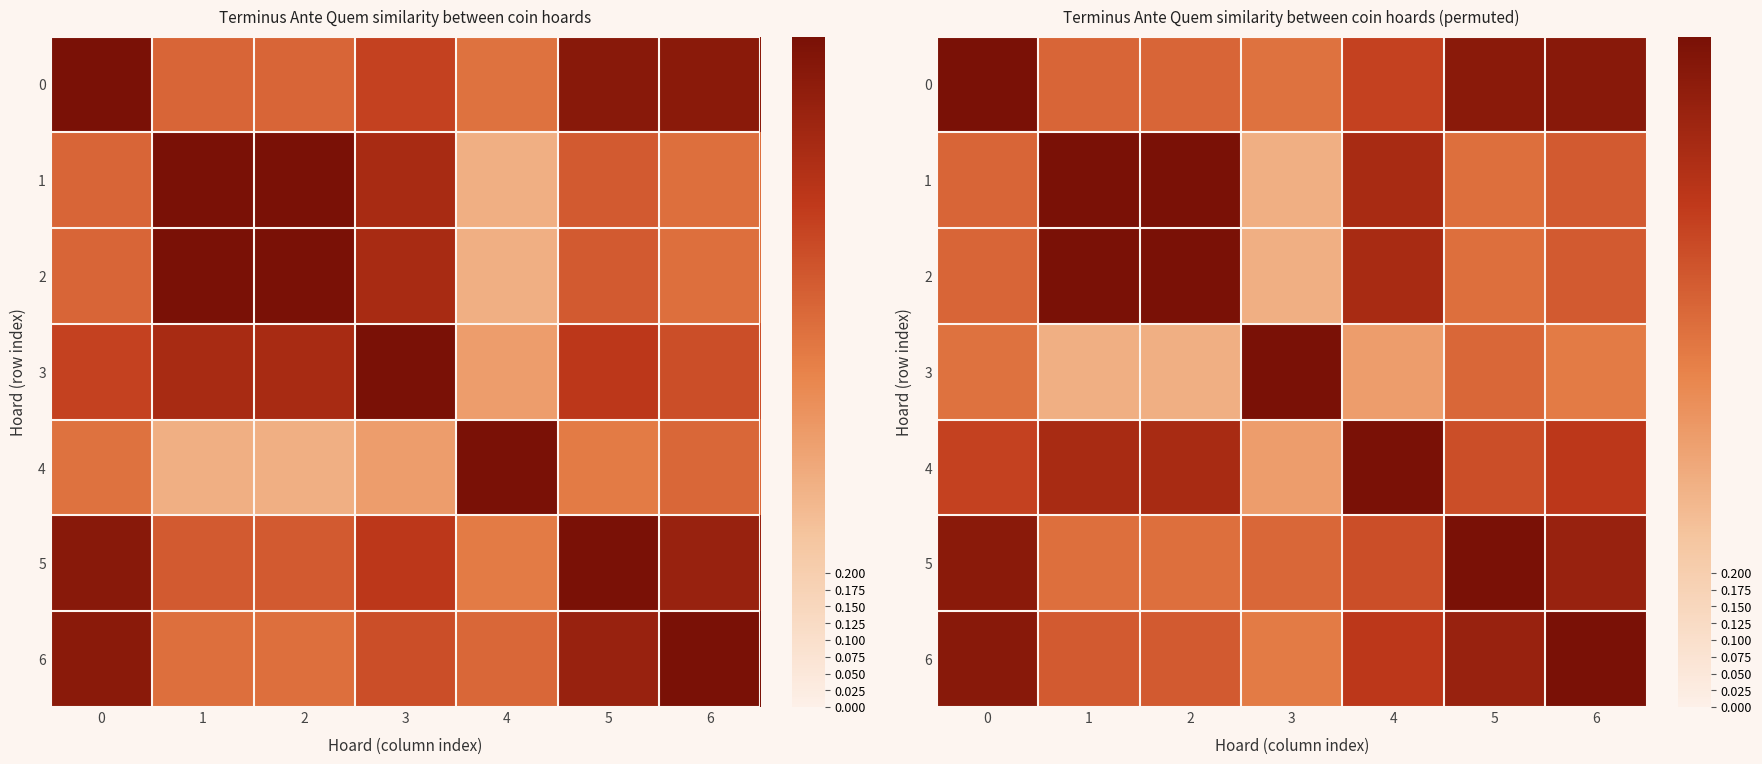

What is the sum of the 3 values at 0 and 6?

1.1